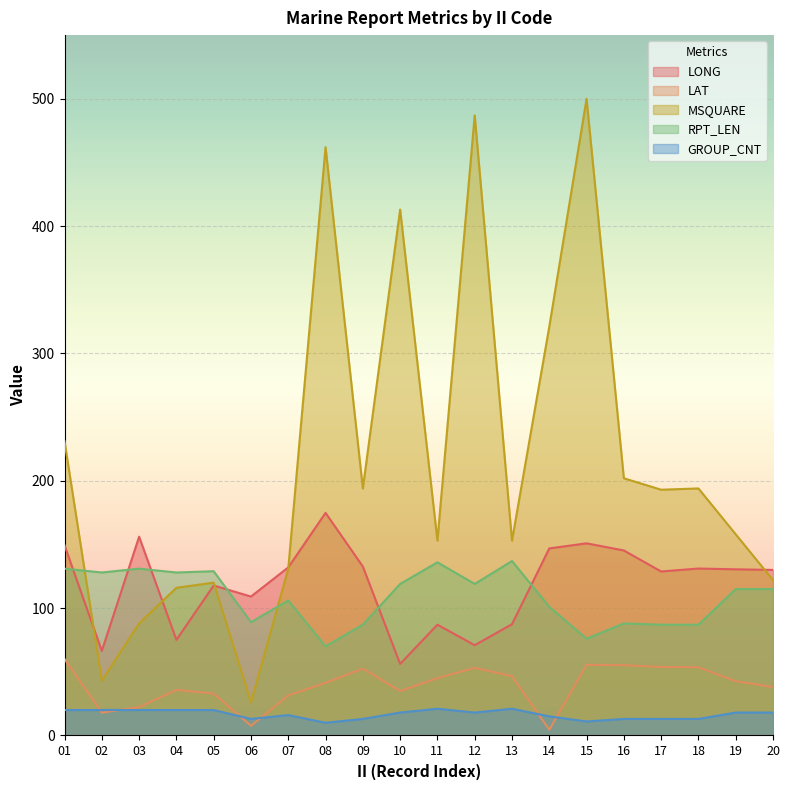

At which label does LONG reach its peak?

08